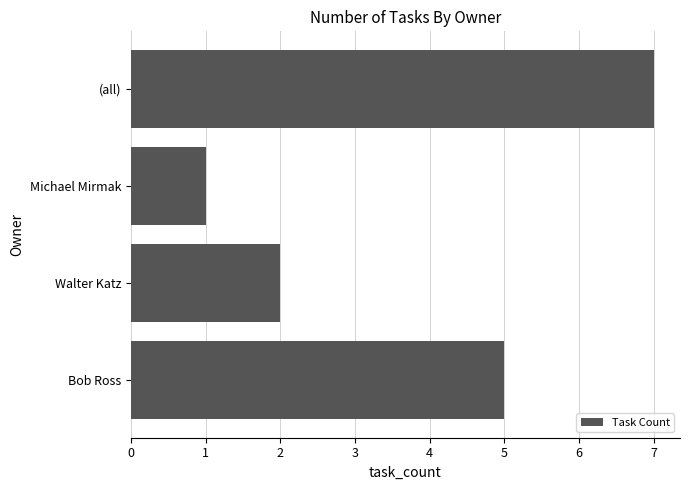

Are the bars grouped side by side (vs. stacked)?

No